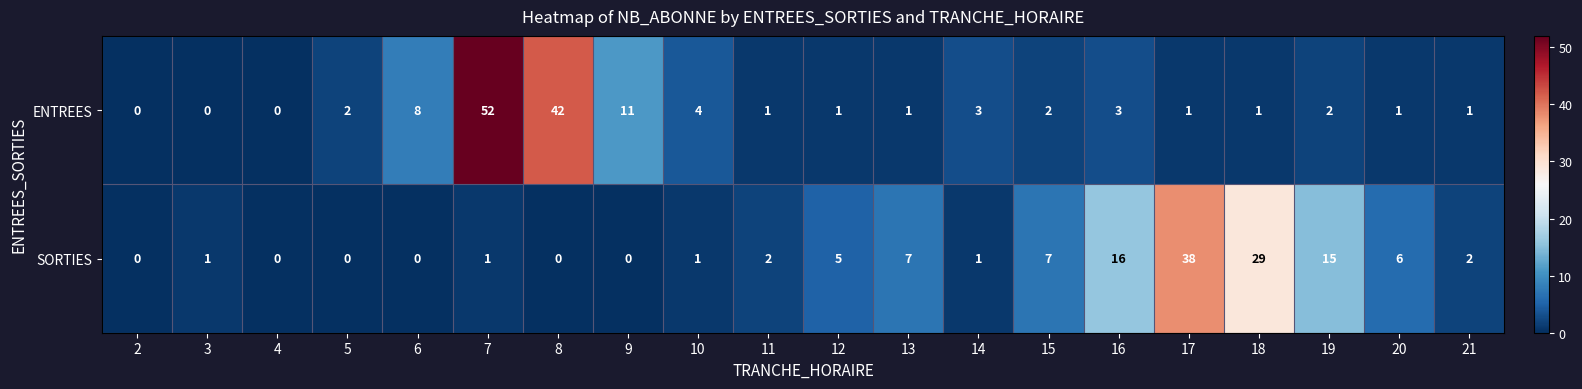

What is the difference between the second highest and minimum values in the ENTREES series?

42